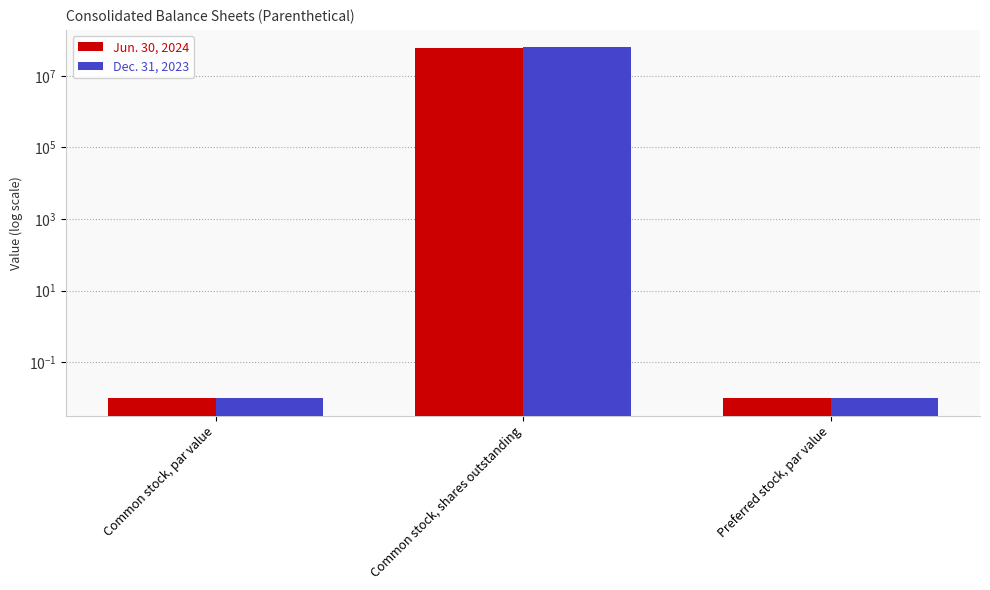

Which series has the largest total across all categories?

Dec. 31, 2023